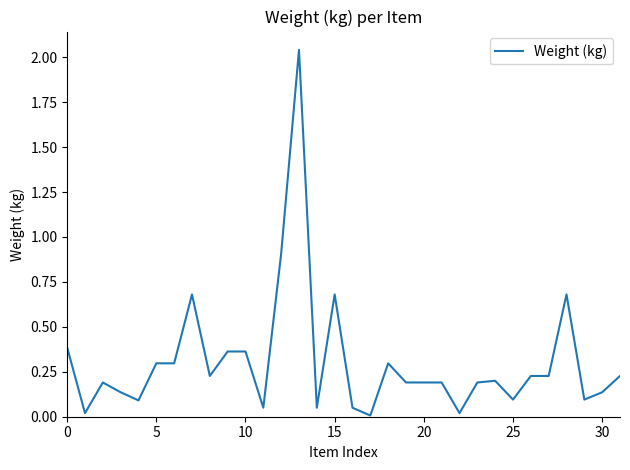

Does the chart have visible grid lines?

No